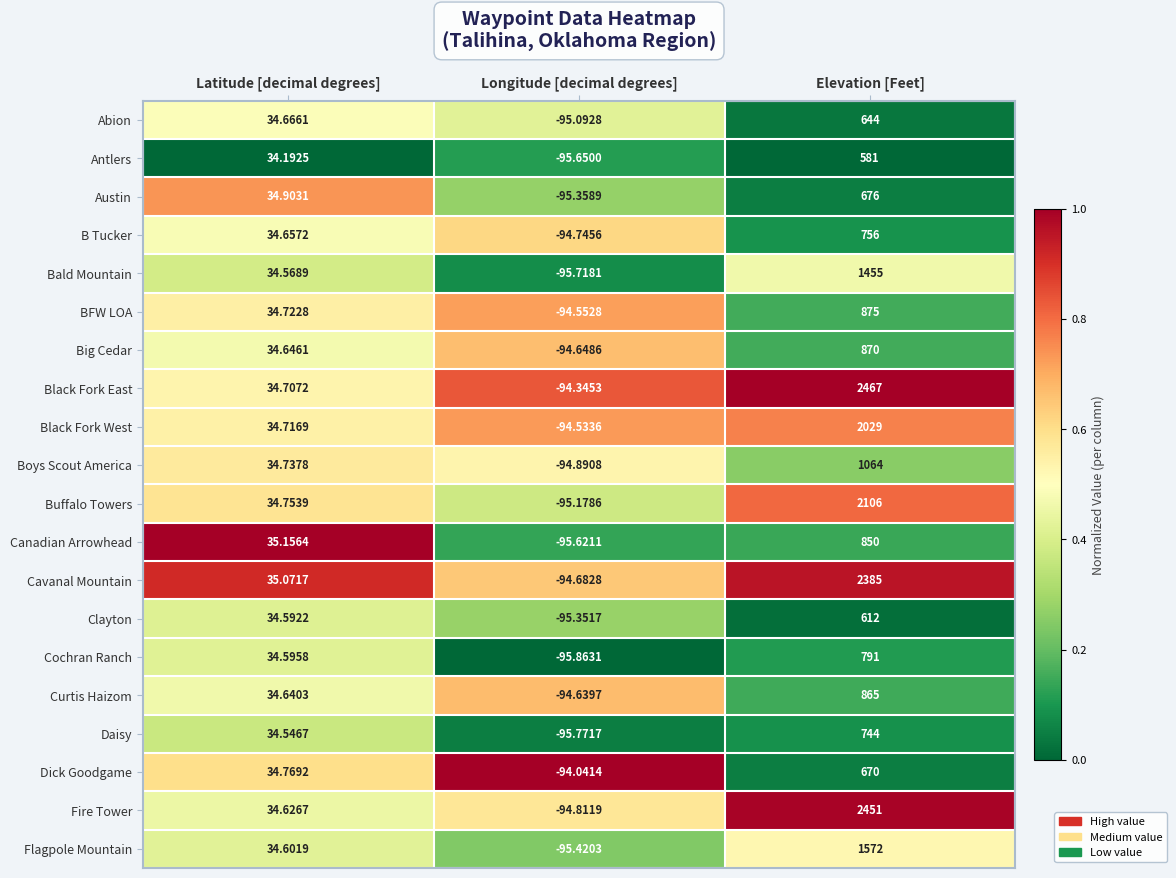

List the series in order of their peak value, highest first.

Black Fork East, Fire Tower, Cavanal Mountain, Buffalo Towers, Black Fork West, Flagpole Mountain, Bald Mountain, Boys Scout America, BFW LOA, Big Cedar, Curtis Haizom, Canadian Arrowhead, Cochran Ranch, B Tucker, Daisy, Austin, Dick Goodgame, Abion, Clayton, Antlers